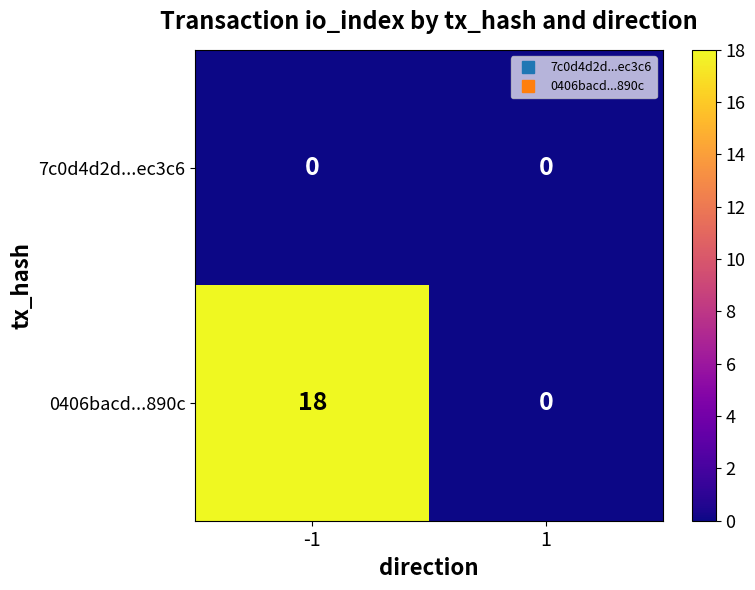

Is it true that 7c0d4d2d...ec3c6 equals 0 at 1?

True